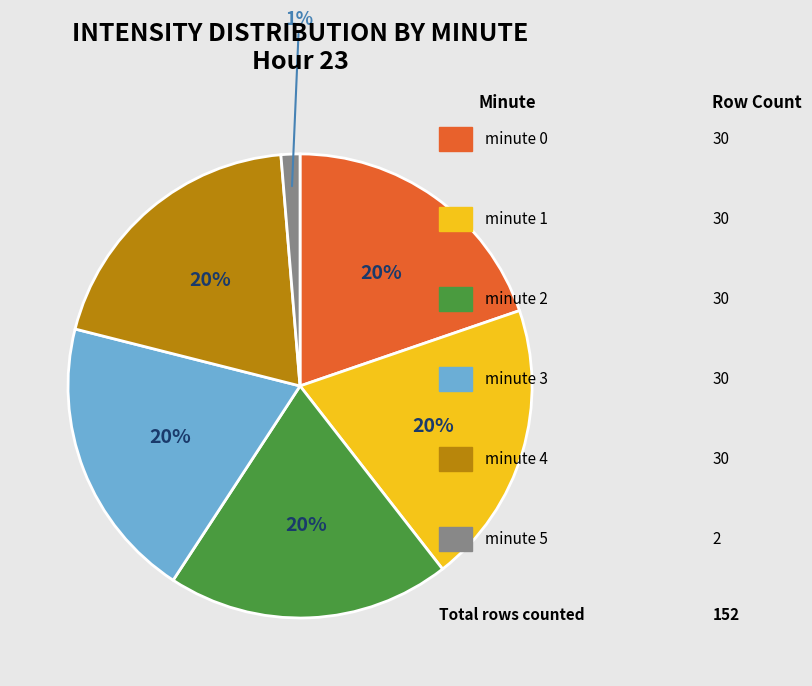

How many slices are in this pie chart?

6